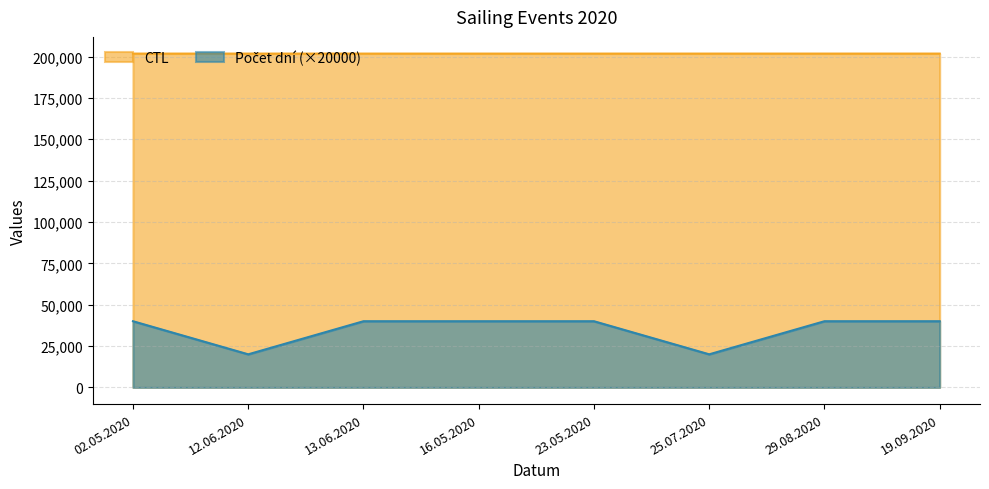

The CTL series shows 201802 at 16.05.2020. True or false?

True